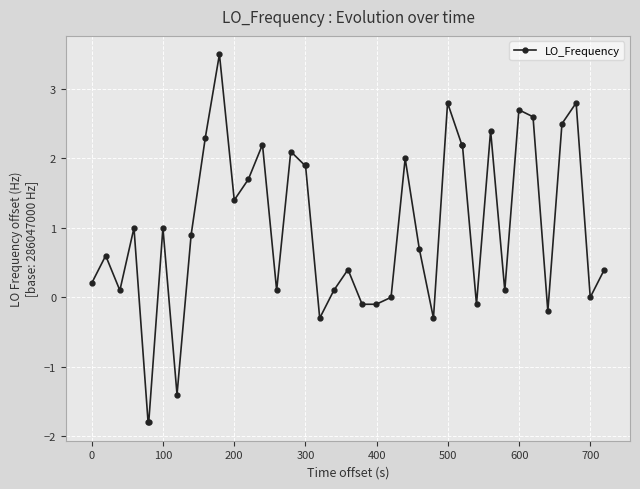

Reading right to left, transcribe all the data shown in this chart.

0.4	0.0	2.8	2.5	-0.2	2.6	2.7	0.1	2.4	-0.1	2.2	2.2	2.8	-0.3	0.7	2.0	0.0	-0.1	-0.1	0.4	0.1	-0.3	1.9	1.9	2.1	0.1	2.2	1.7	1.4	3.5	2.3	0.9	-1.4	1.0	-1.8	-1.8	1.0	0.1	0.6	0.2